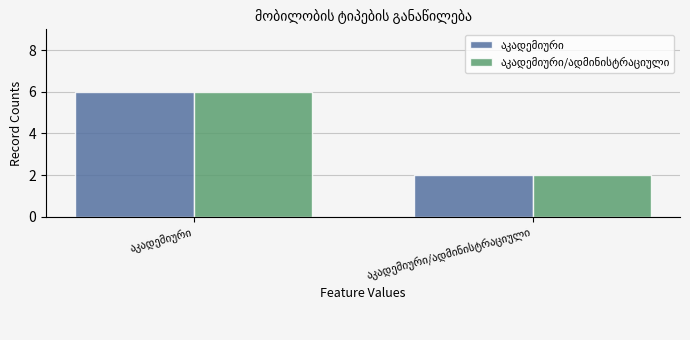

What is the greatest value displayed?

6